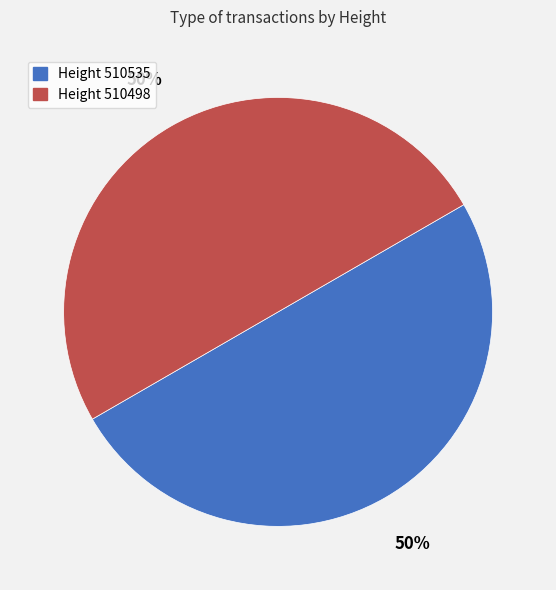

To the nearest percent, what percentage of the pie is Height 510535?

50%